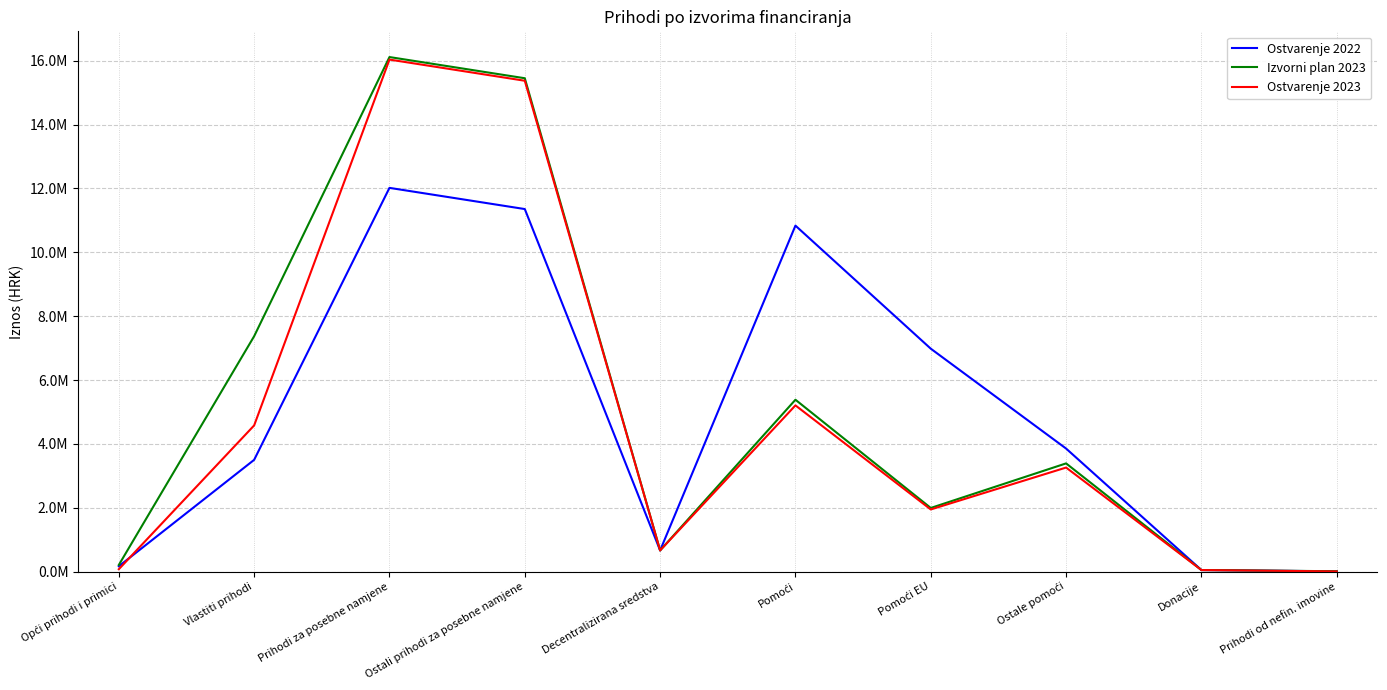

What is the difference between the Izvorni plan 2023 values at Prihodi za posebne namjene and Pomoći?

10732369.0